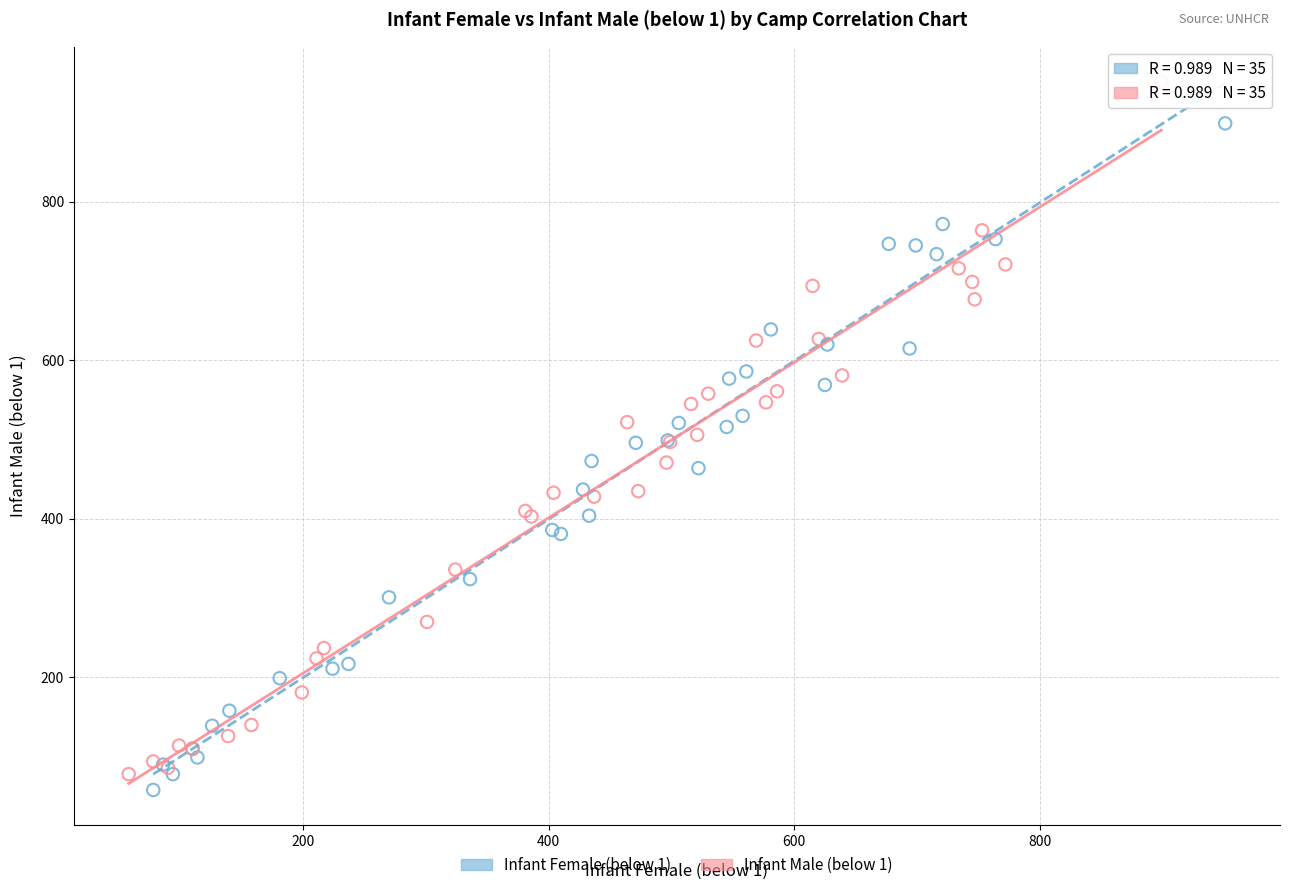

Which series contains the lowest Y value?

Infant Female (below 1)